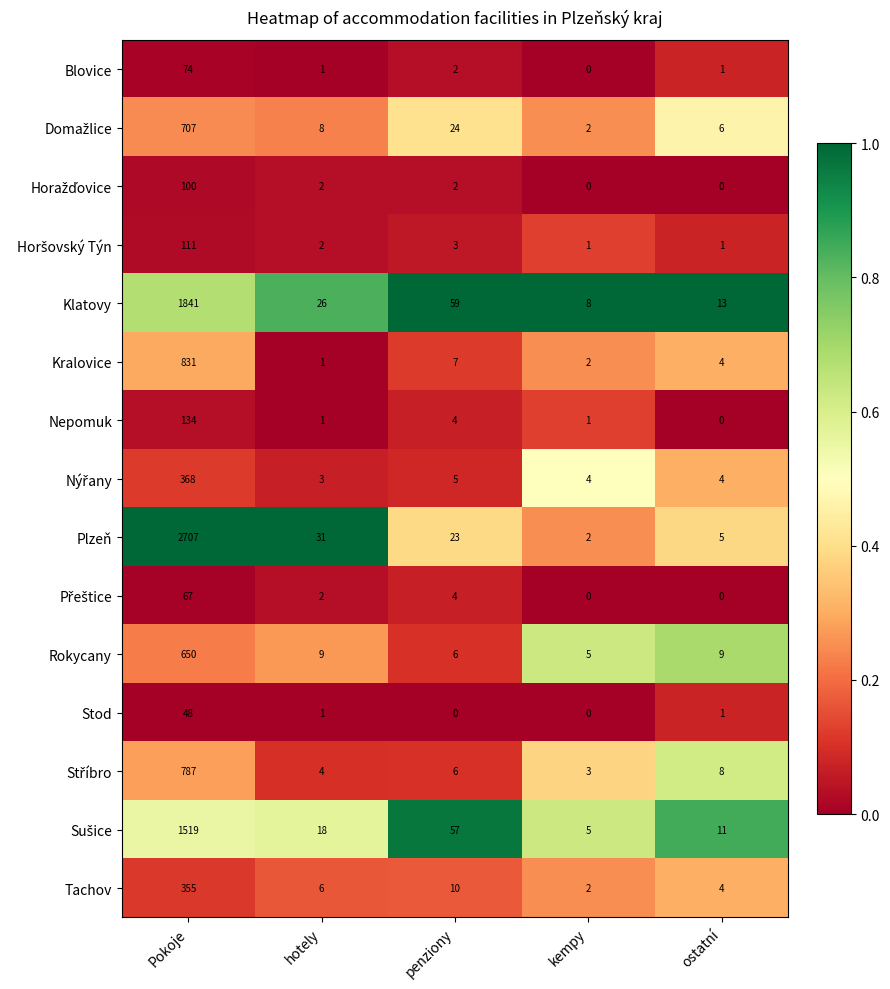

Where does the Blovice series first go above 1?

Pokoje